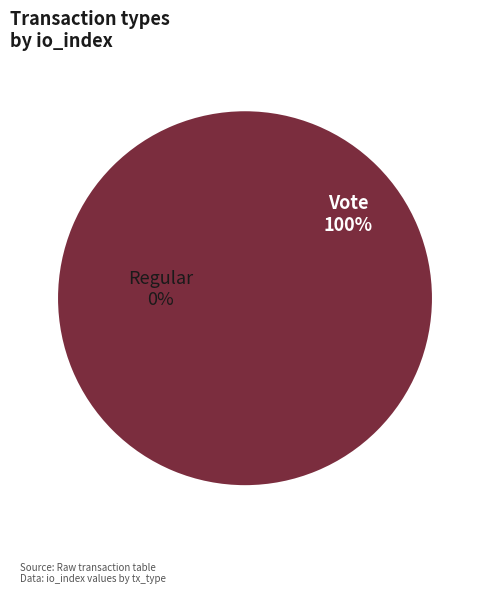

Combined, do Regular and Vote account for over 50%?

Yes